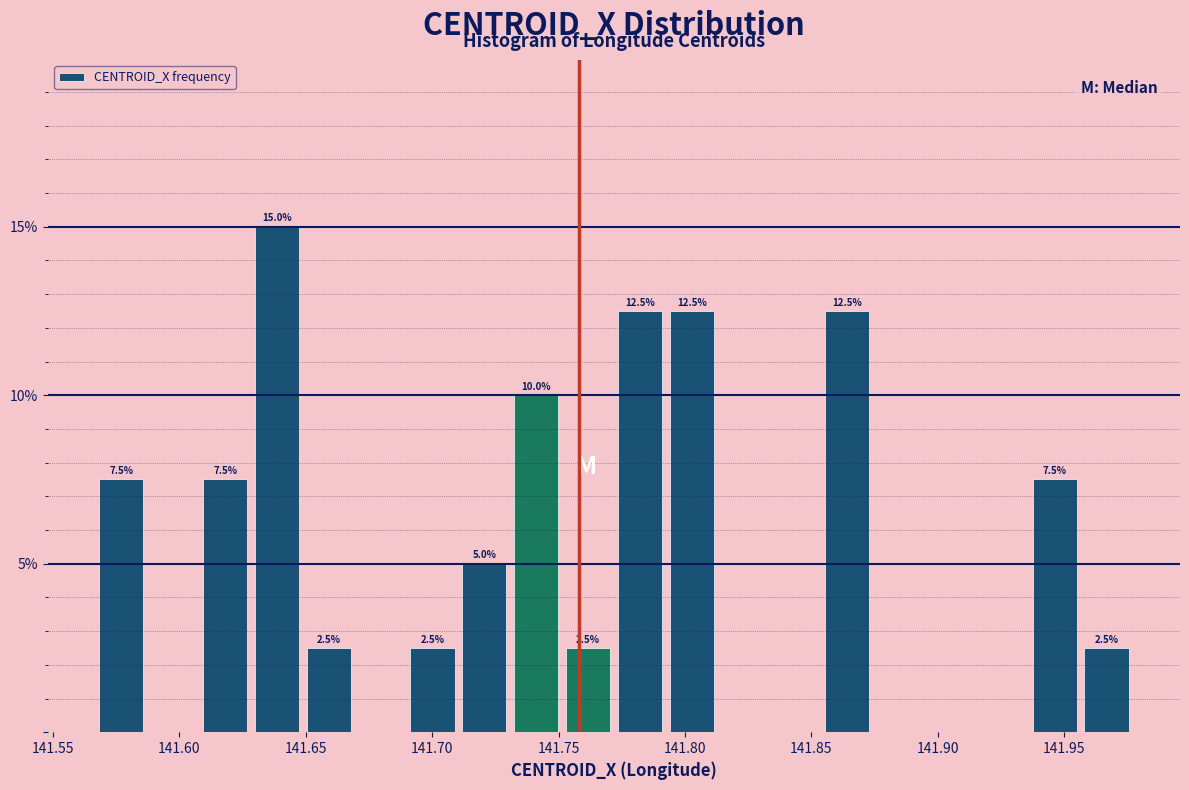

Which range on the x-axis has the tallest bar?

141.630 to 141.650